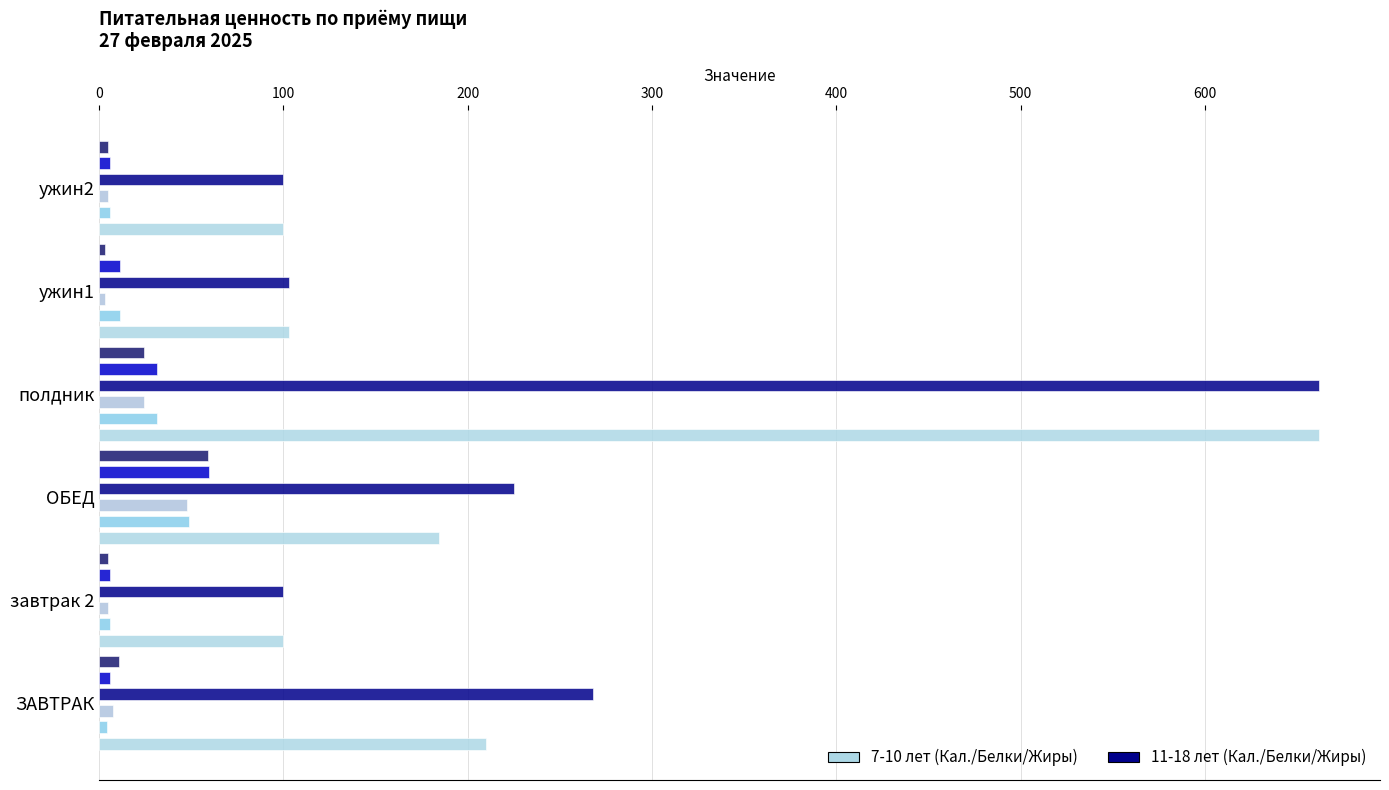

How many bars are there in total?

36